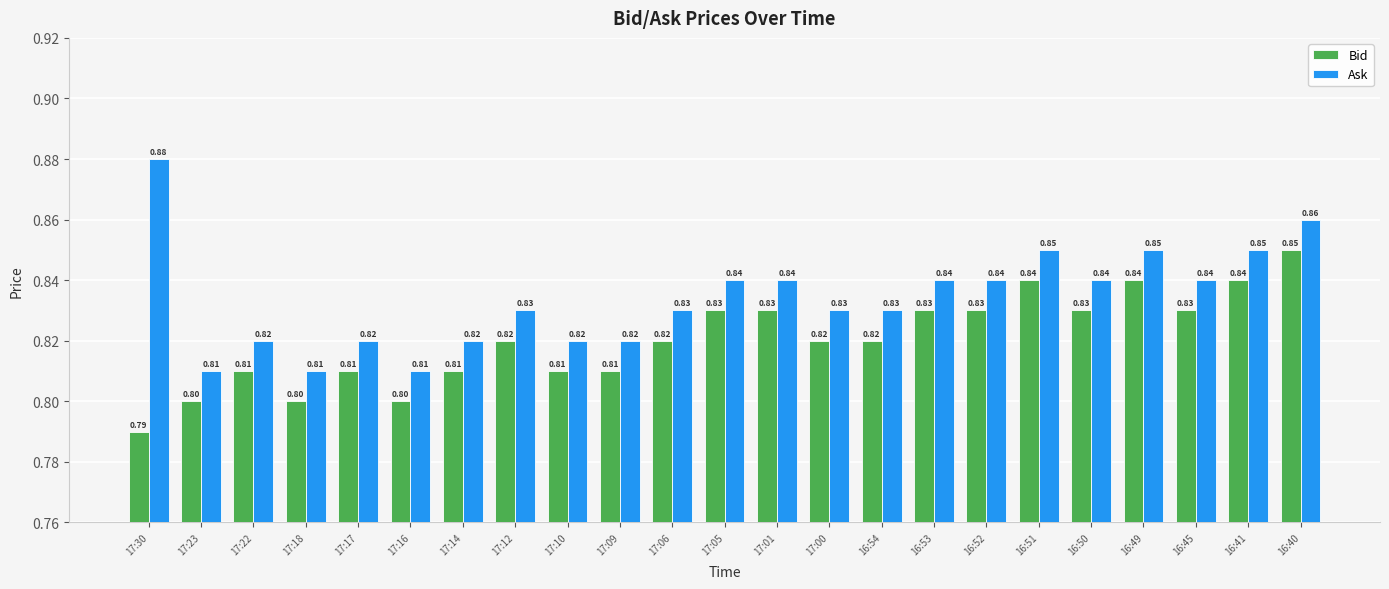

Rank the series by their average value, from highest to lowest.

Ask, Bid